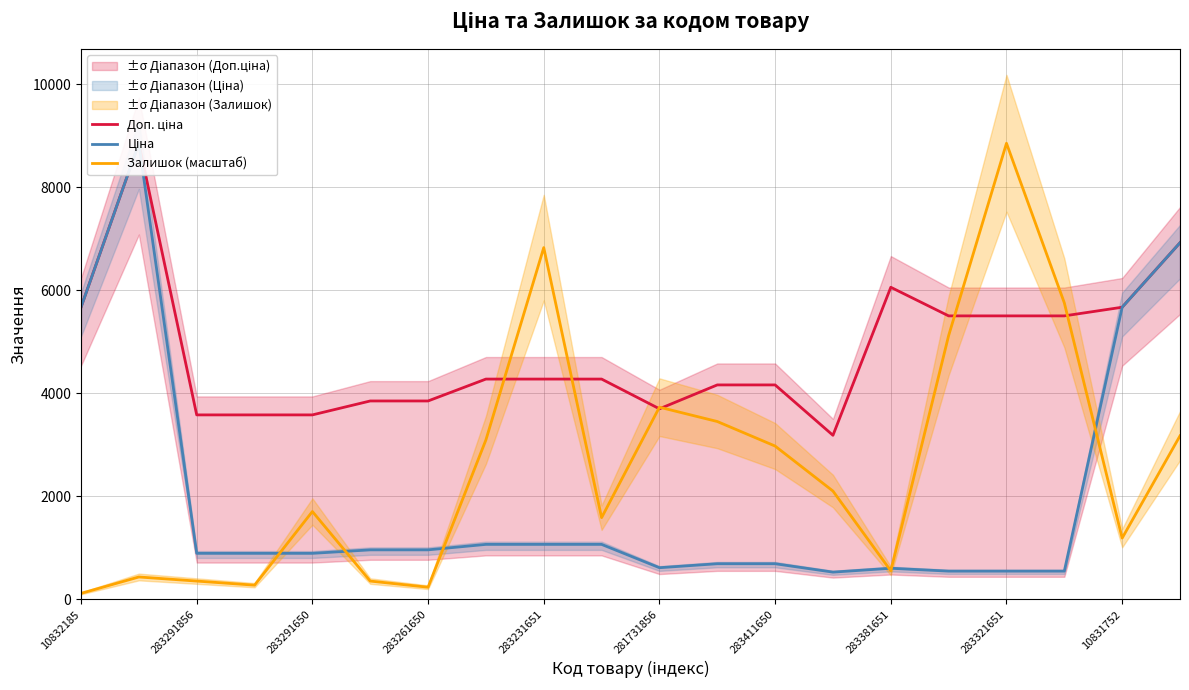

What is the label of the 9th point from the right?

11